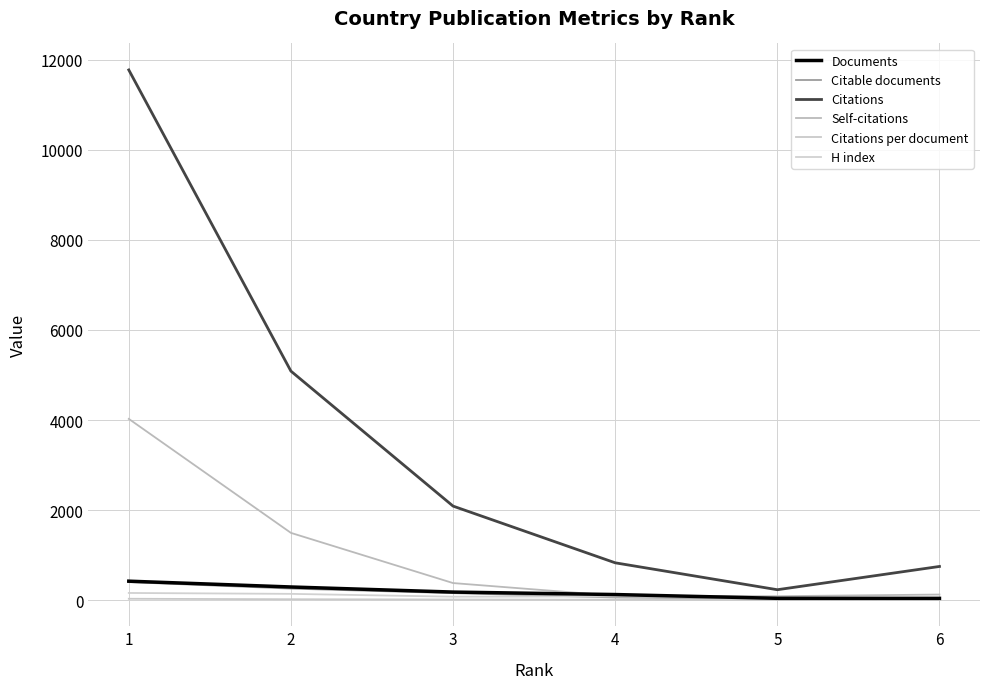

Which series ends up on top after the final intersection of H index and Citable documents?

H index